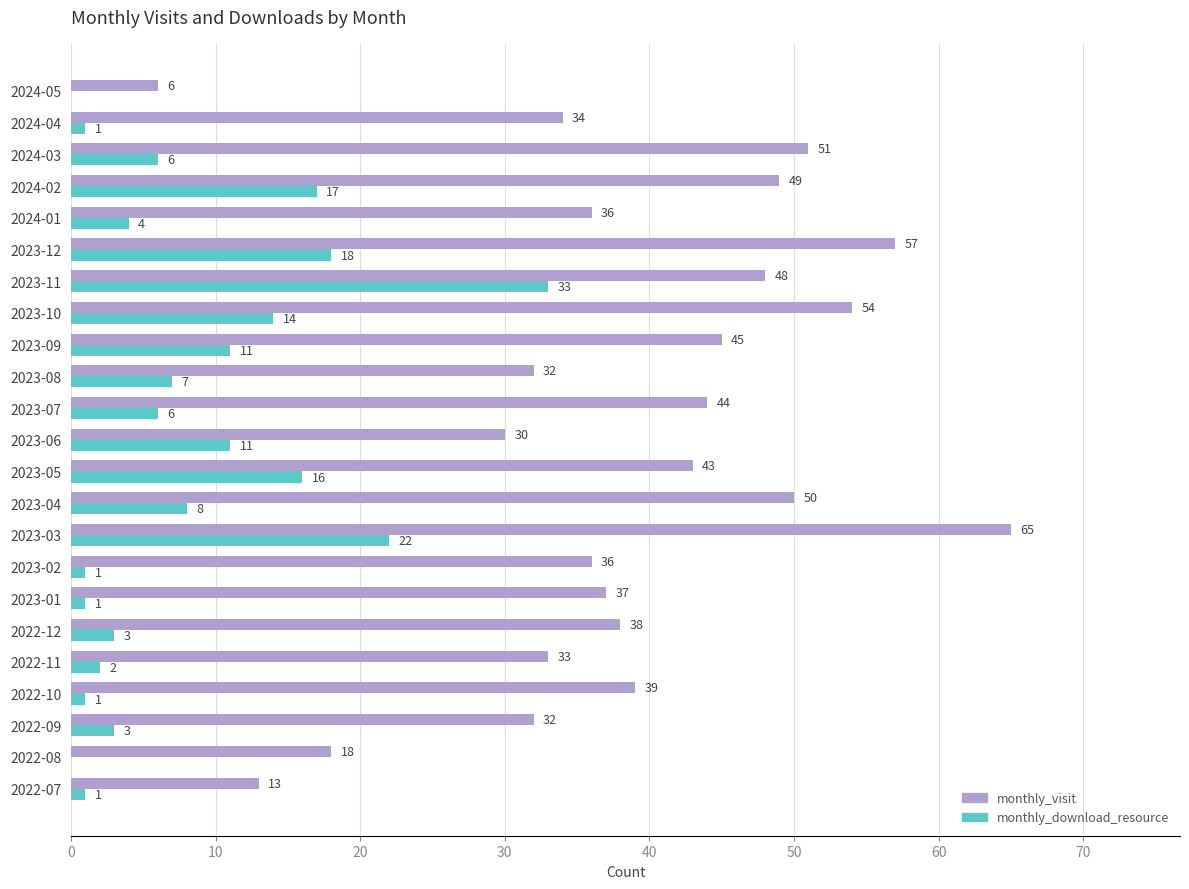

Which series has the largest total across all categories?

monthly_visit